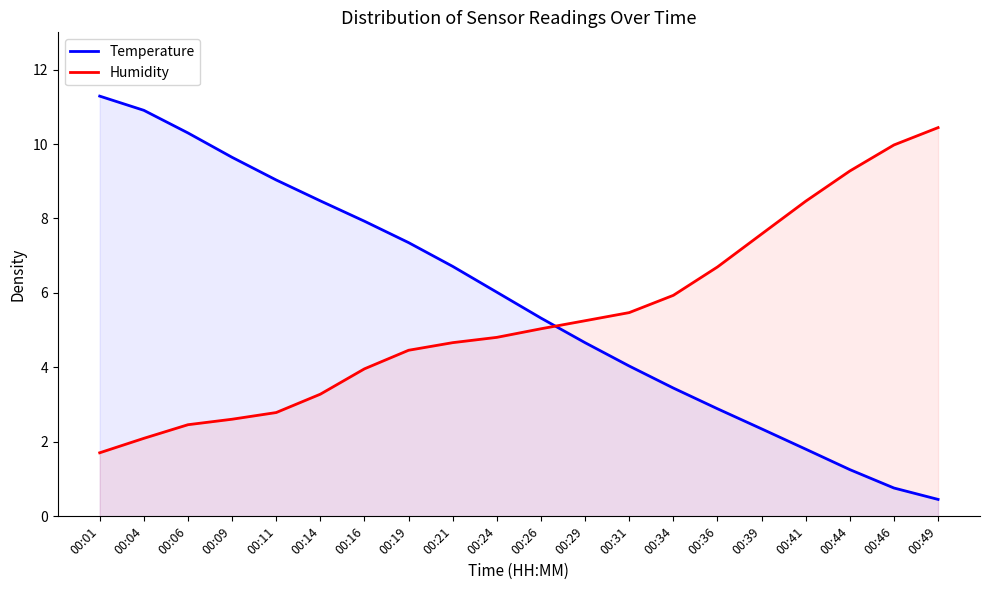

At how many categories does at least one series exceed 9?

8